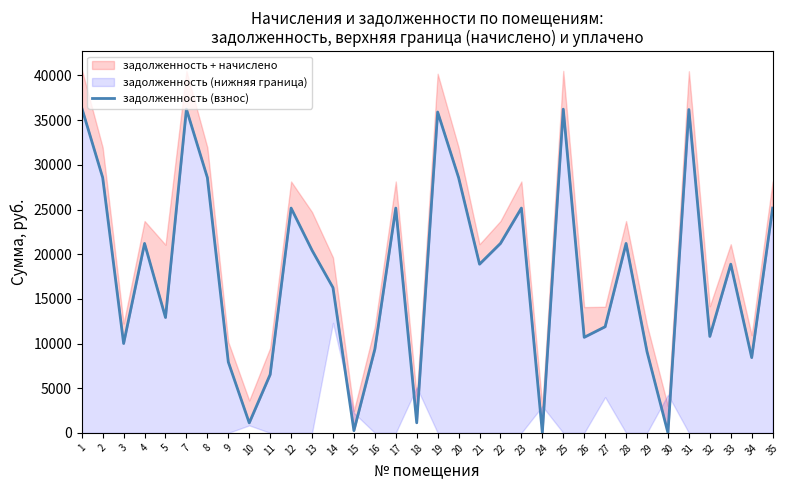

Which label corresponds to the smallest value in the chart?

24